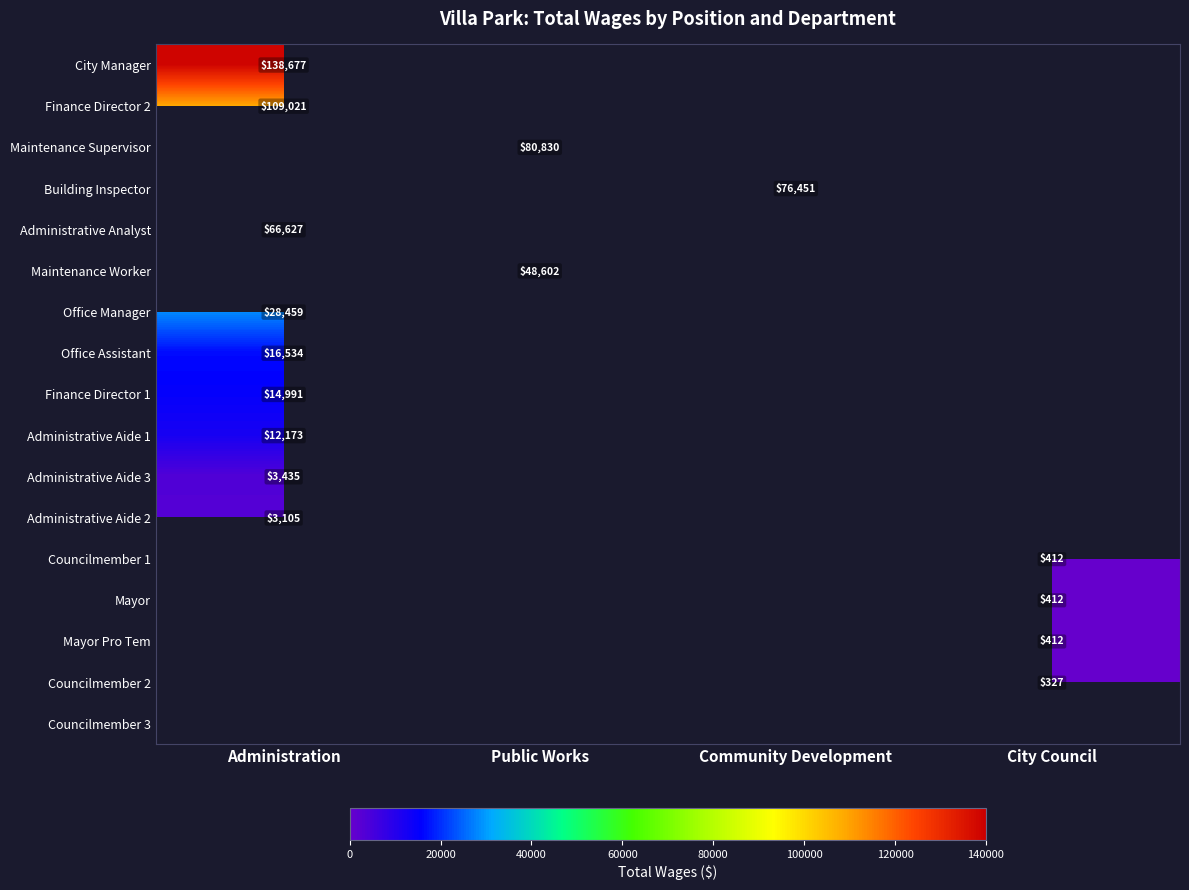

Is it true that Finance Director 2 equals 109021 at Administration?

True